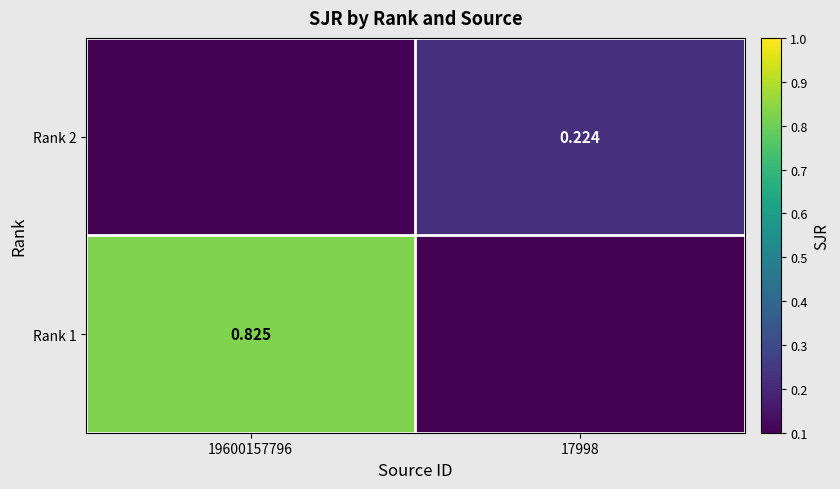

How many positive values does the Rank 2 series have?

1